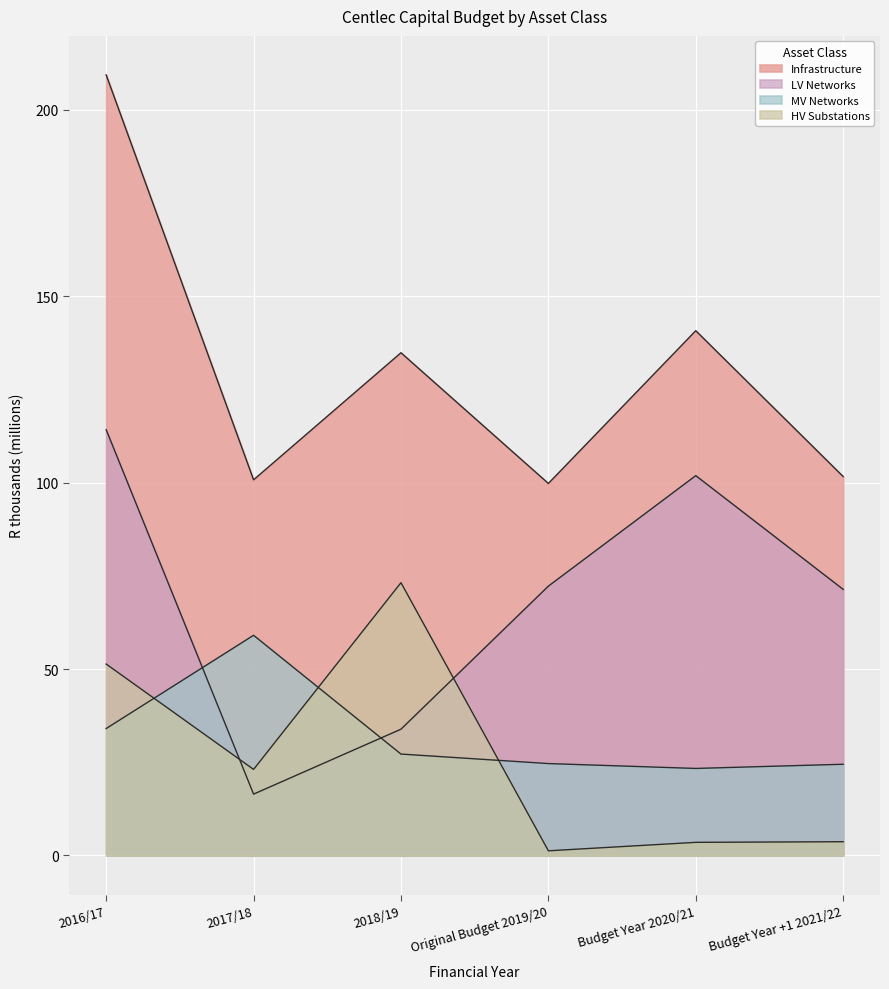

How many lines are shown in the chart?

4